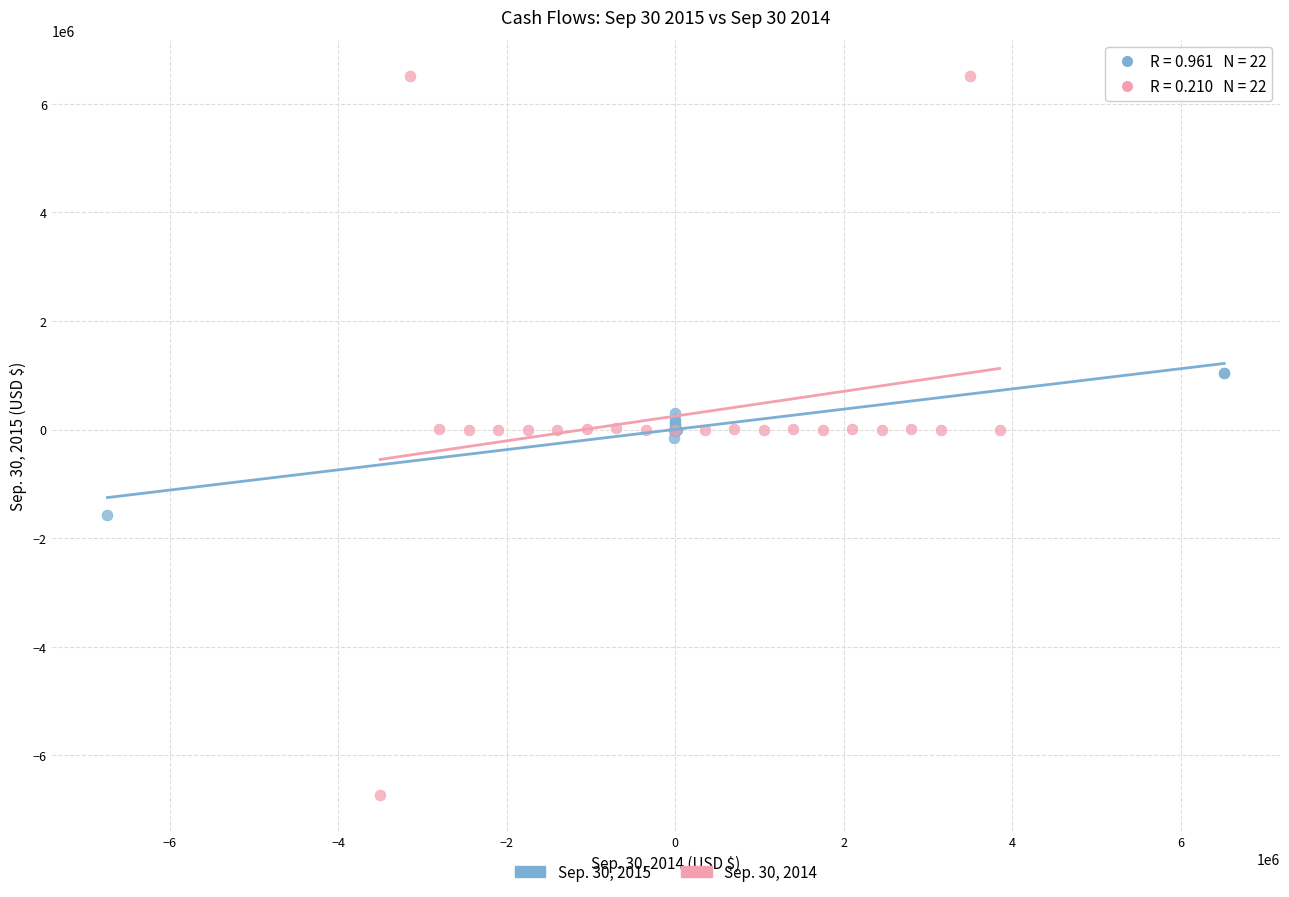

What are all the series names shown in the legend?

Sep. 30, 2015, Sep. 30, 2014